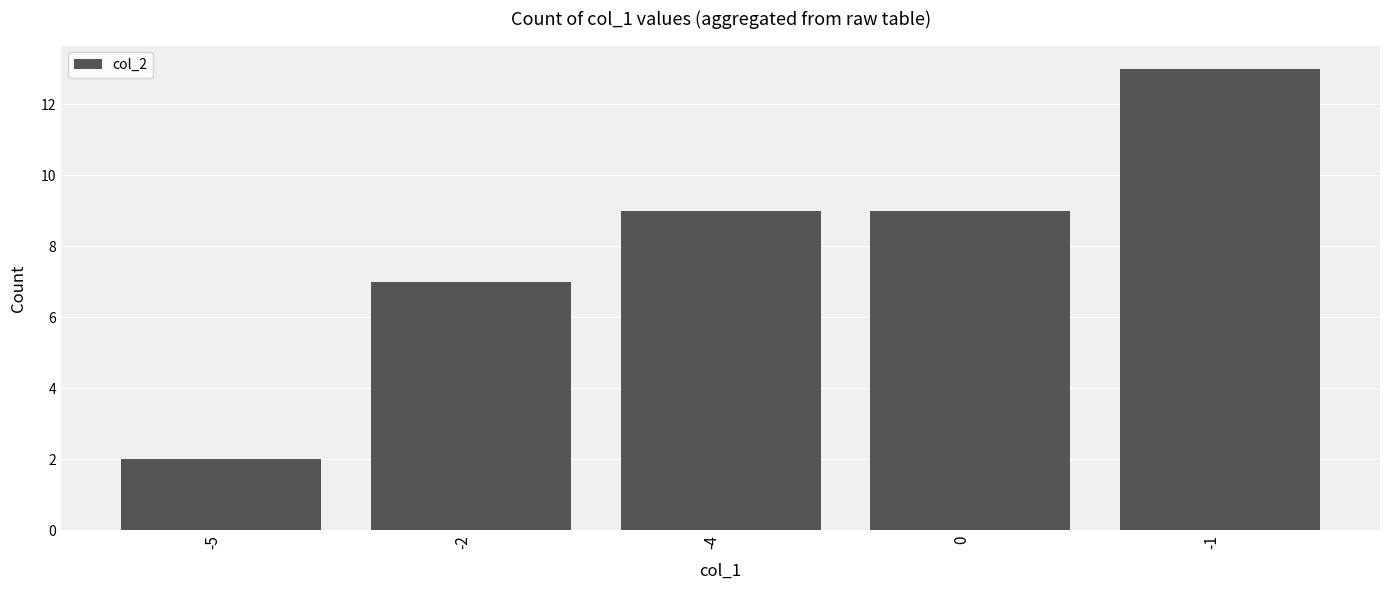

Reading right to left, extract all data points from this chart.

13	9	9	7	2